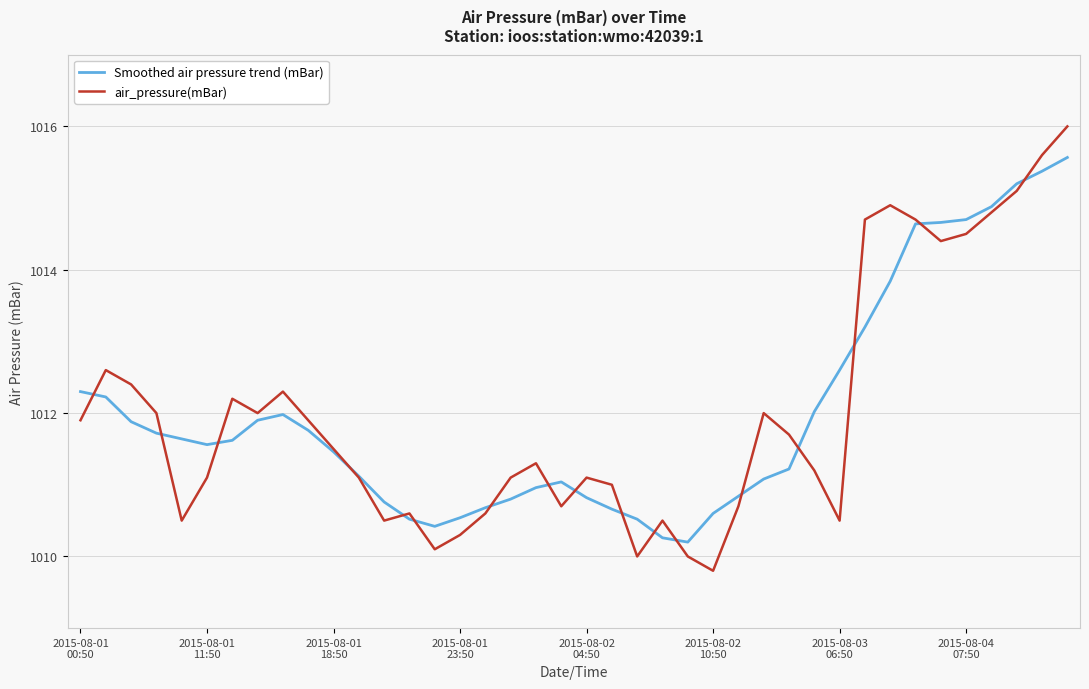

How many lines are shown in the chart?

2